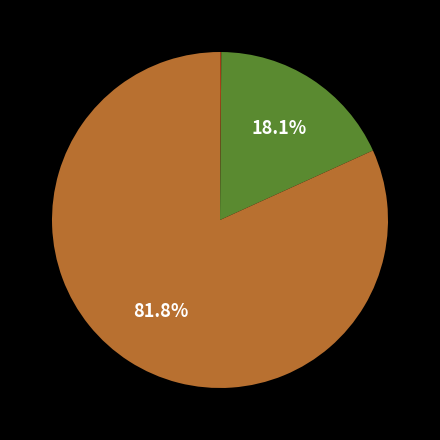

Is there any slice that represents more than half of the pie?

Yes